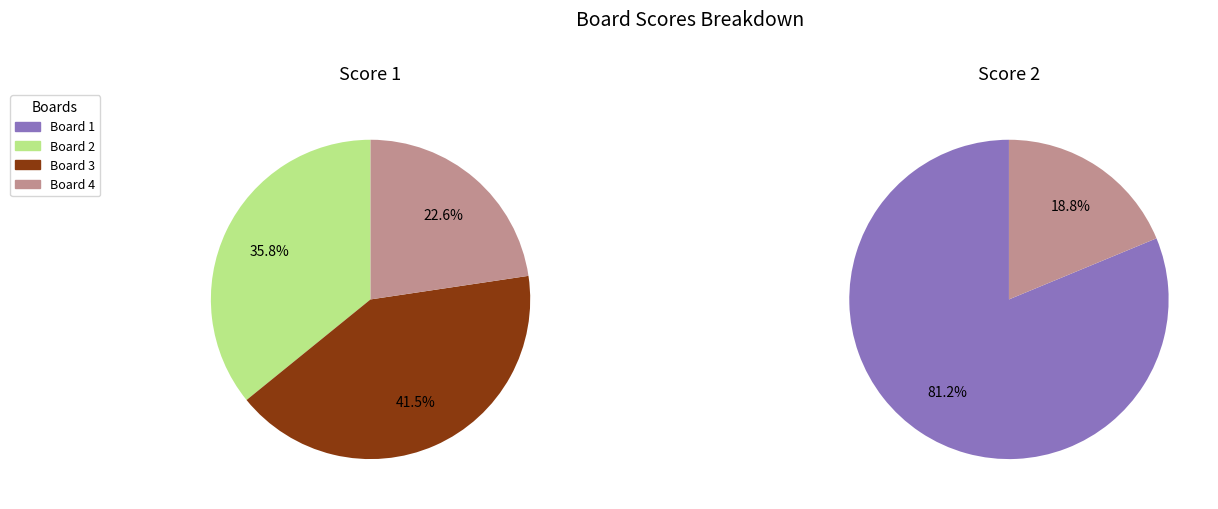

True or false: Board 2 accounts for 49% of the total.

False